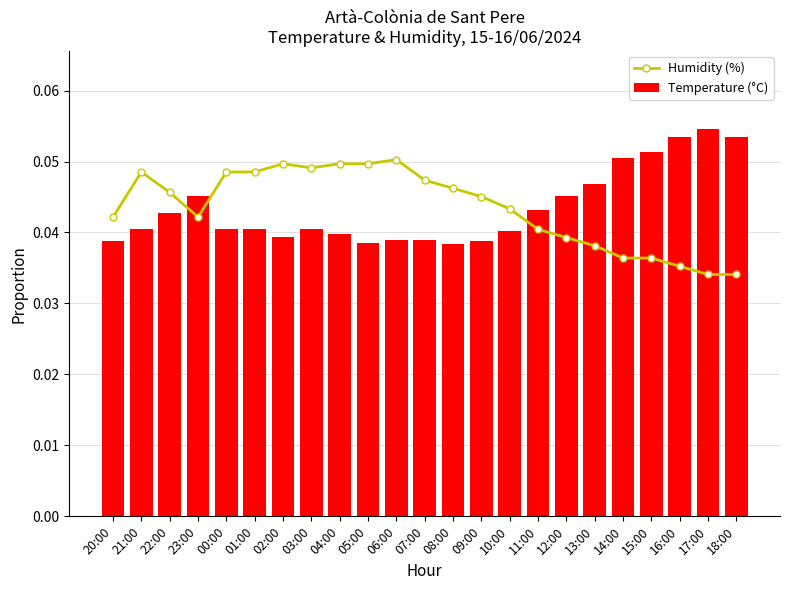

Count the Temperature (°C) values in the range 0 to 1.

23